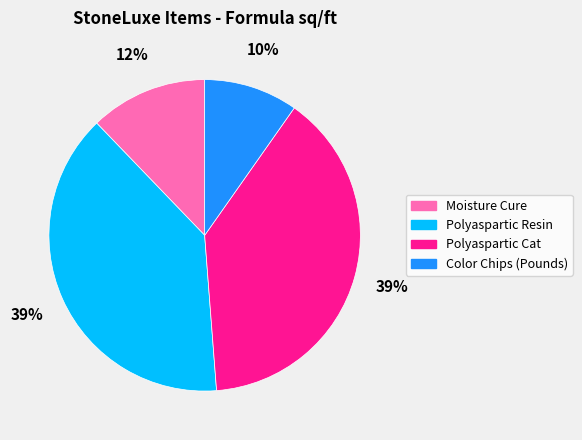

Count the number of slices in the pie.

4